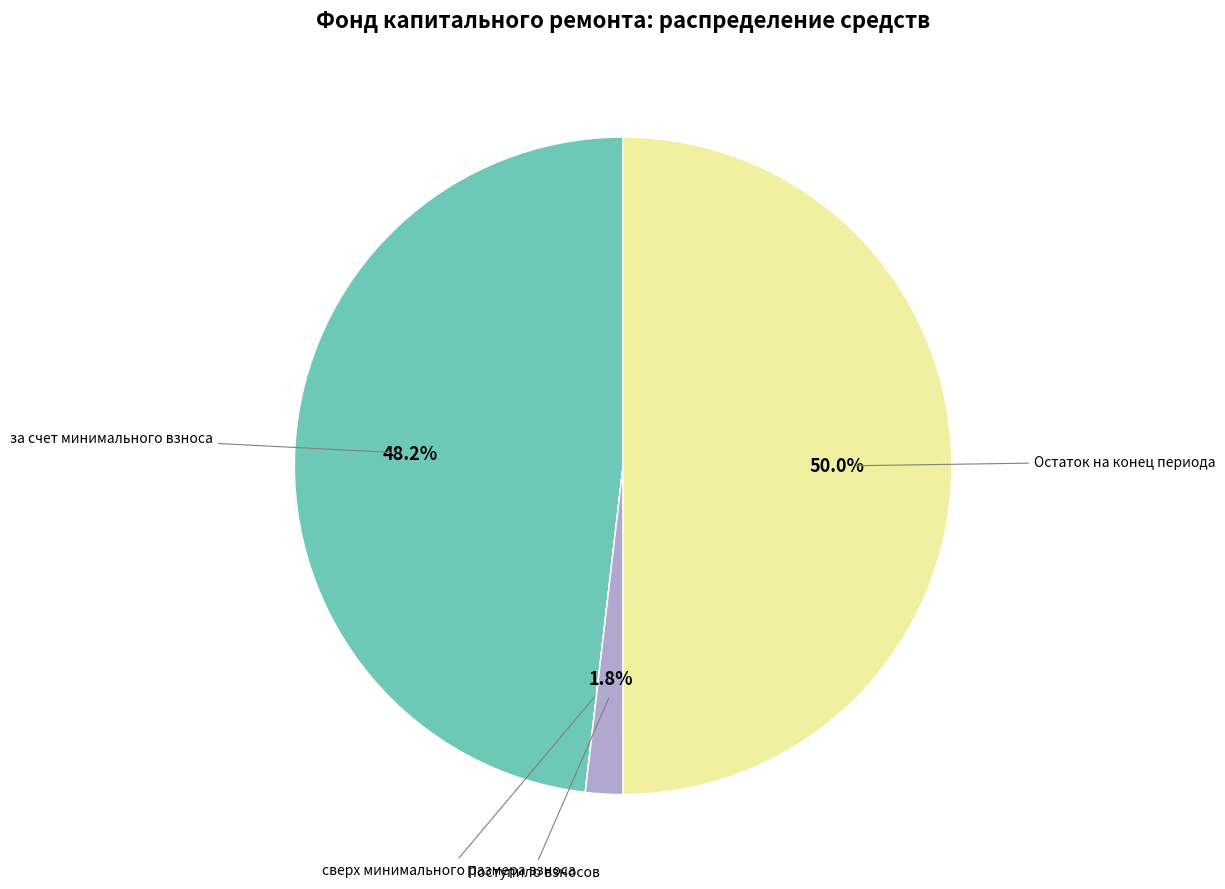

Which slice is the largest?

Остаток на конец периода